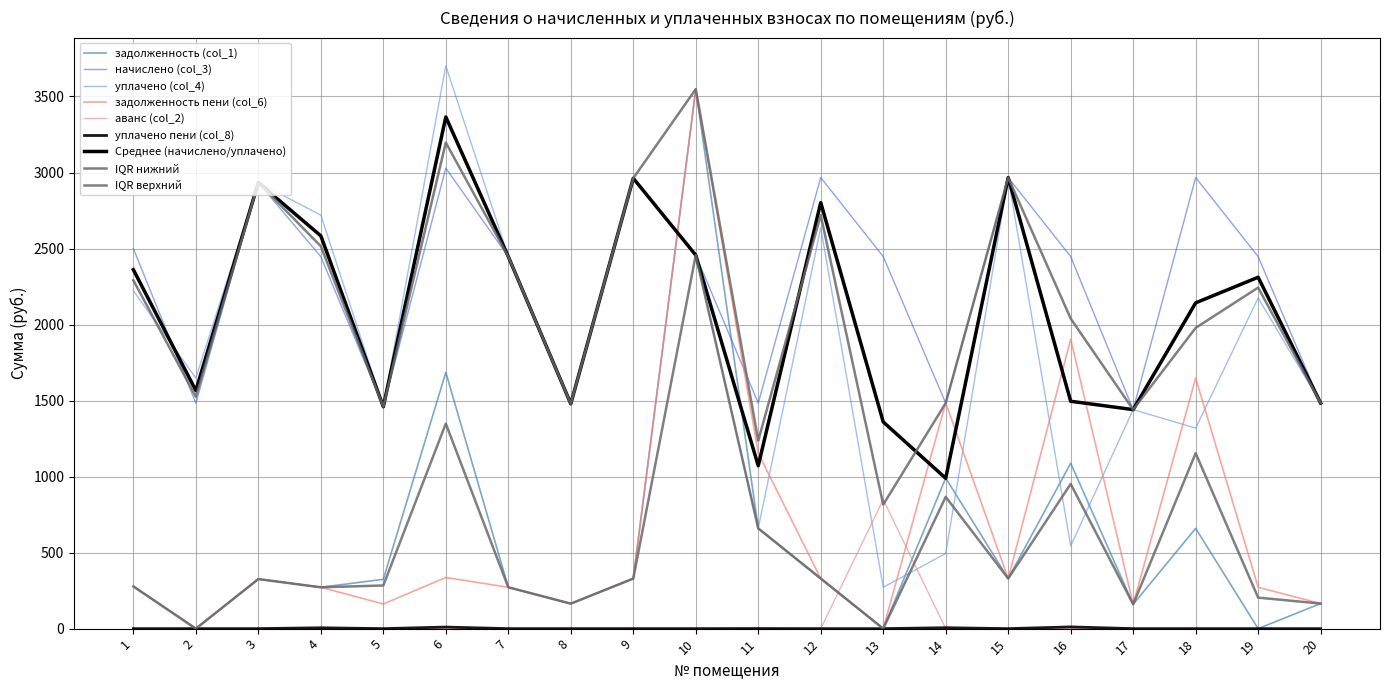

What is the spread (max minus min) of values at 11?

1483.5